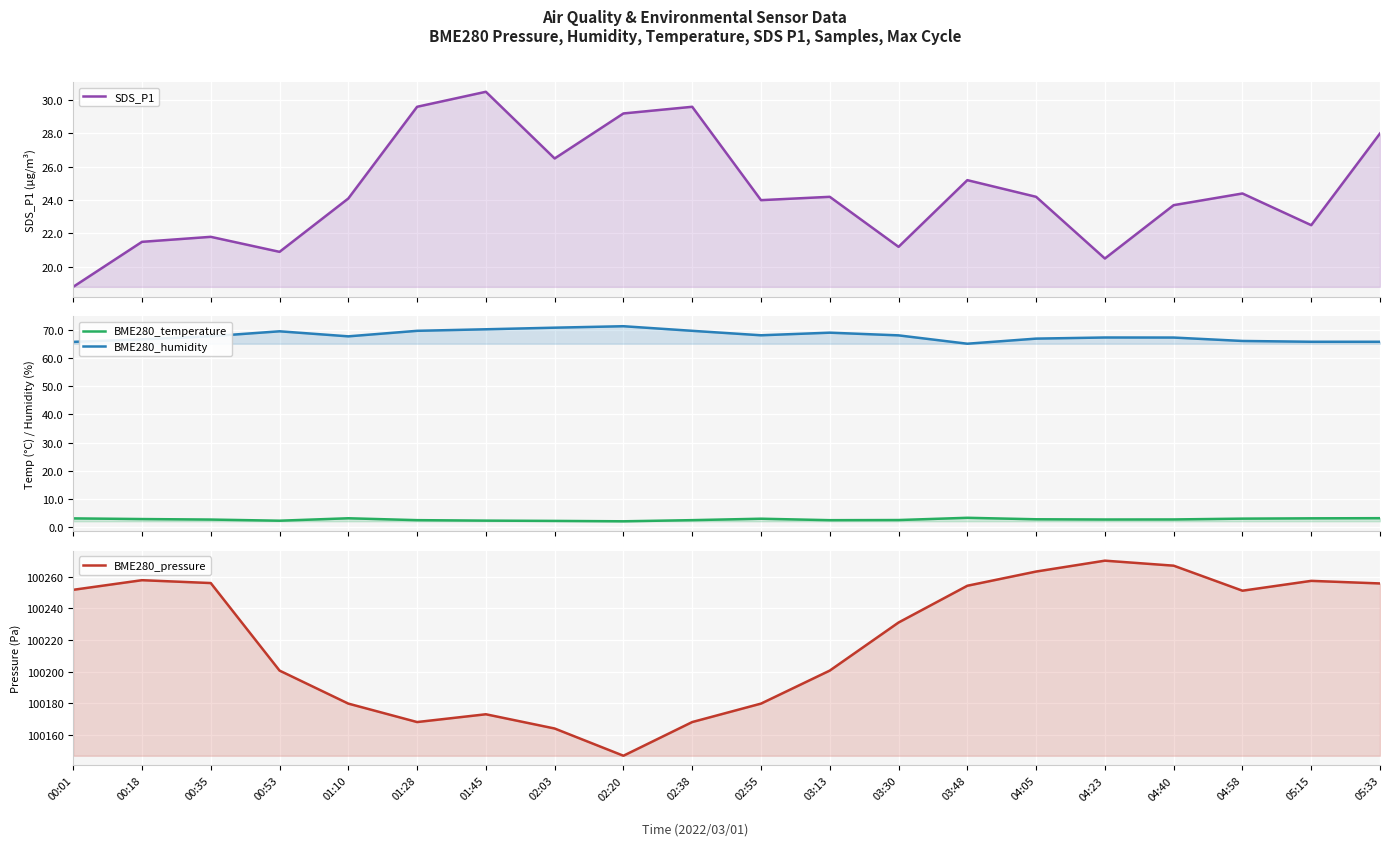

What is the average value of the BME280_humidity series?

68.1